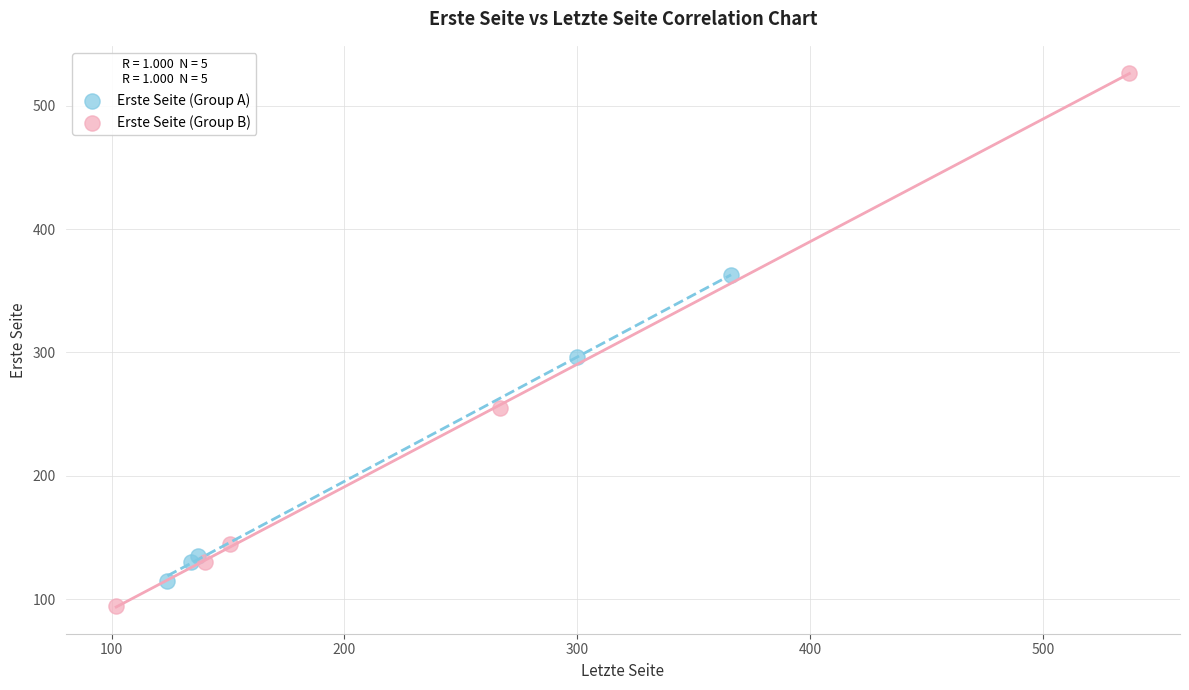

Which series has the largest Y range (max minus min)?

Erste Seite (Group B)